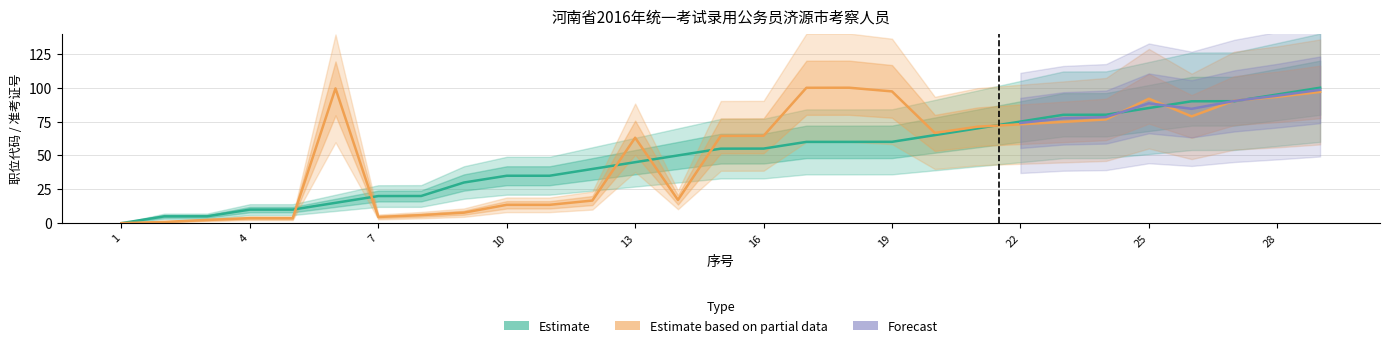

What is the difference between the maximum and second lowest values in the Estimate series?

95.0